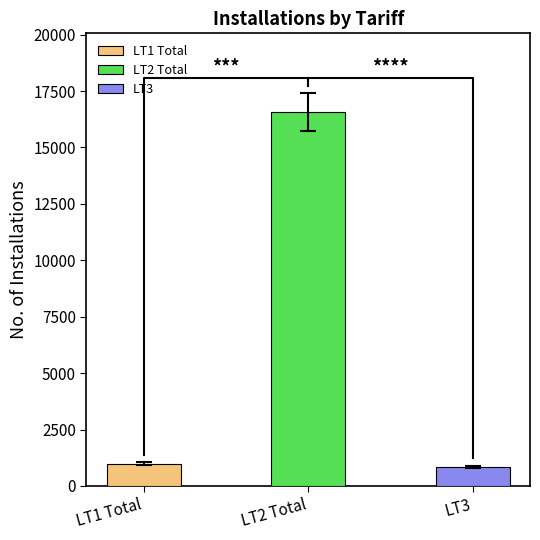

At how many categories does at least one series exceed 11926?

1